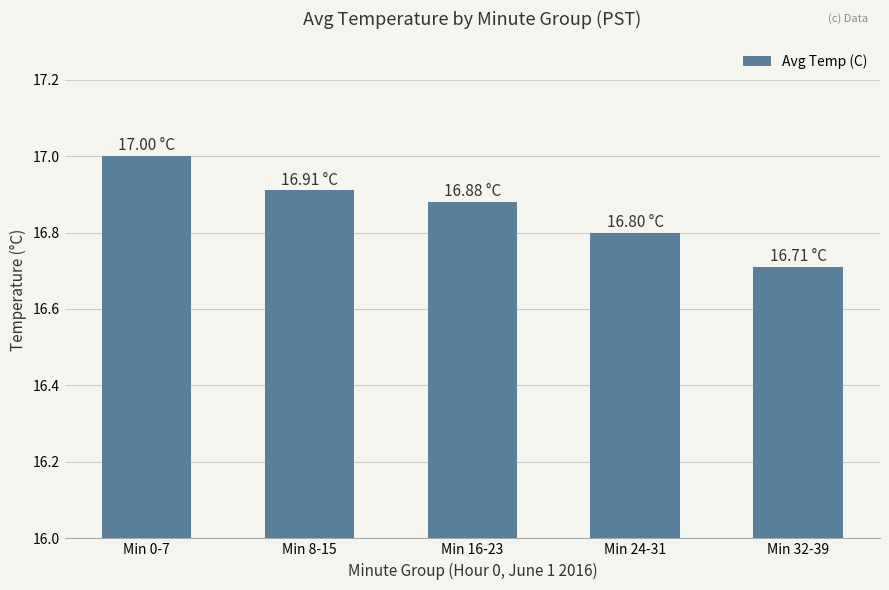

Which has a higher value, Min 24-31 or Min 32-39?

Min 24-31